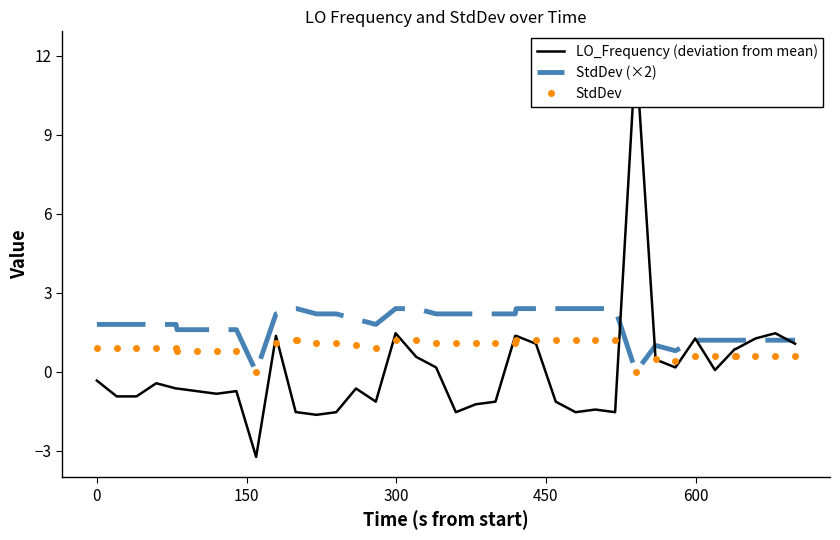

What is the difference between the maximum and minimum values in the StdDev (×2) series?

2.4